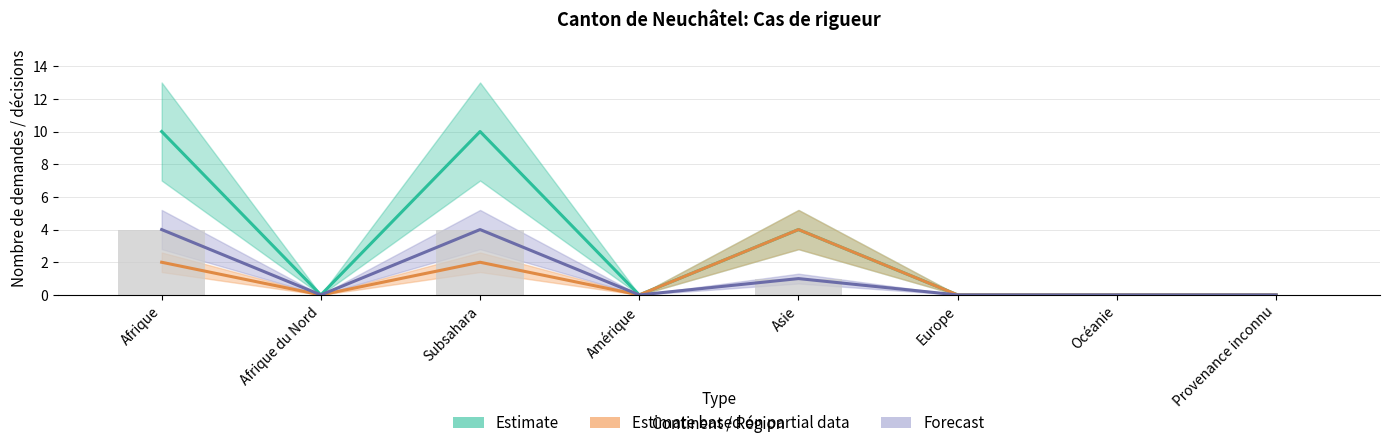

At which label does Forecast (Demandes) reach its peak?

Afrique